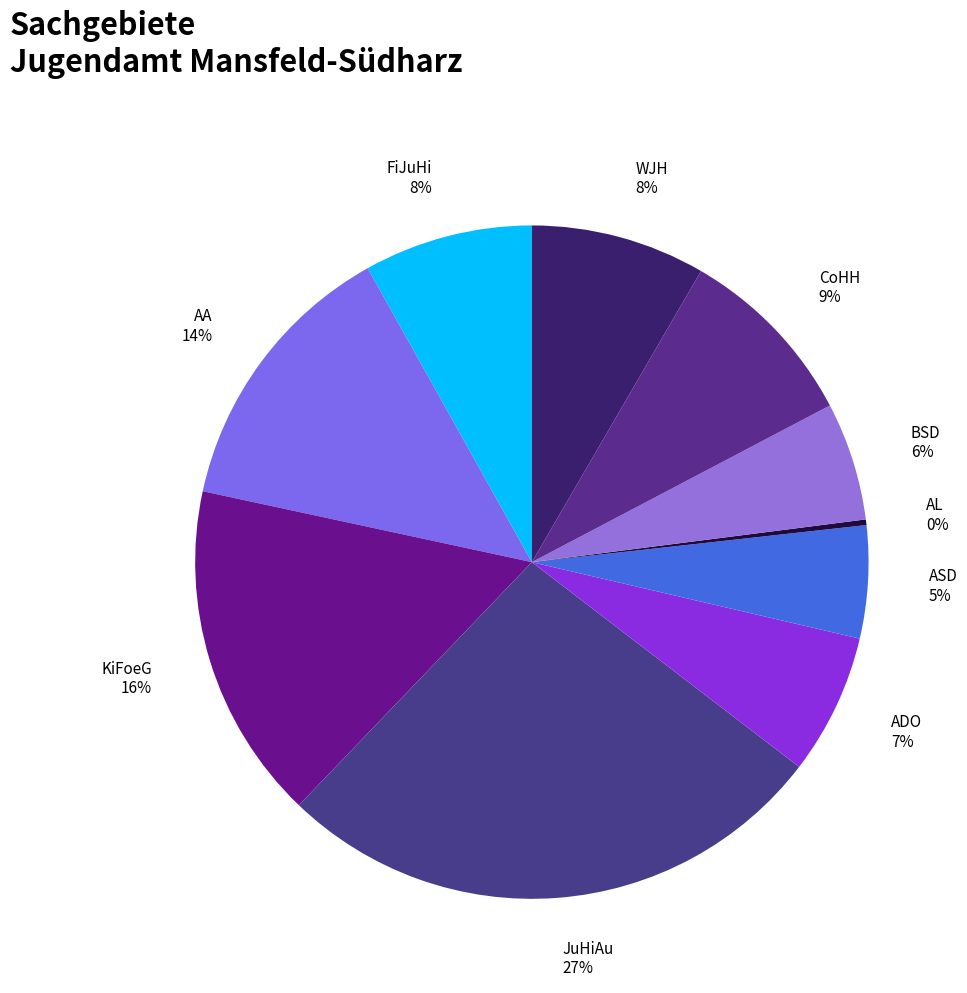

Which category has the biggest portion of the pie?

JuHiAu